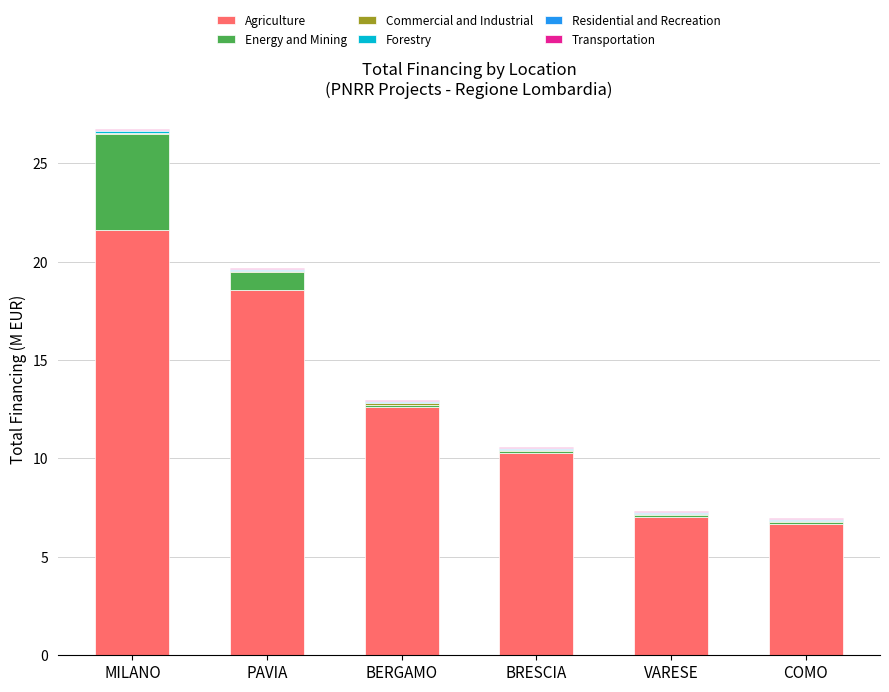

At which category is the sum across all series the highest?

MILANO